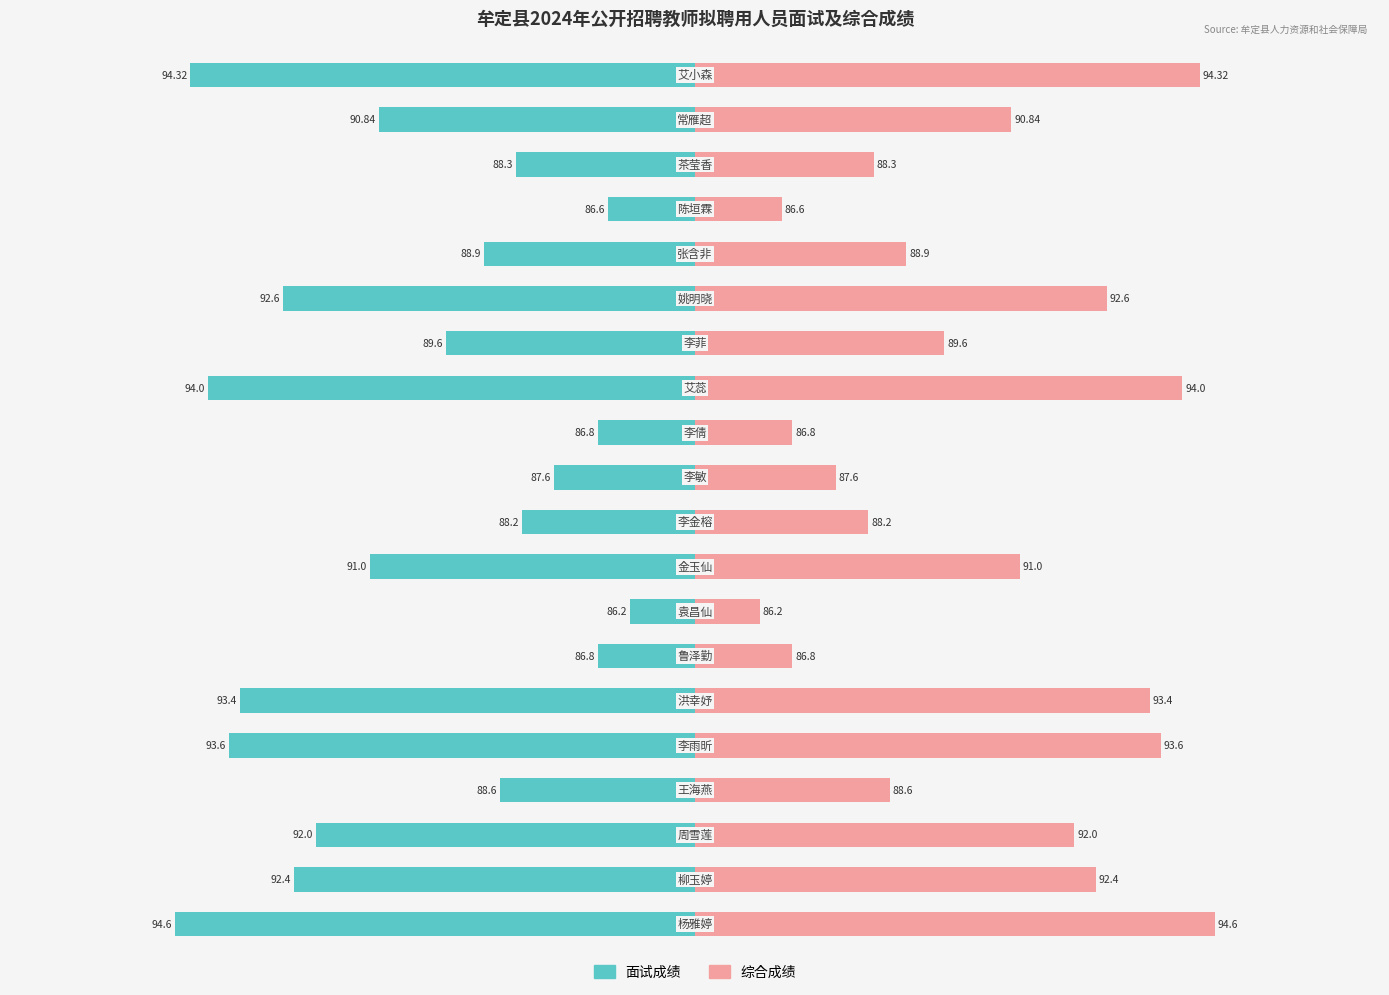

Which series has the largest total across all categories?

综合成绩